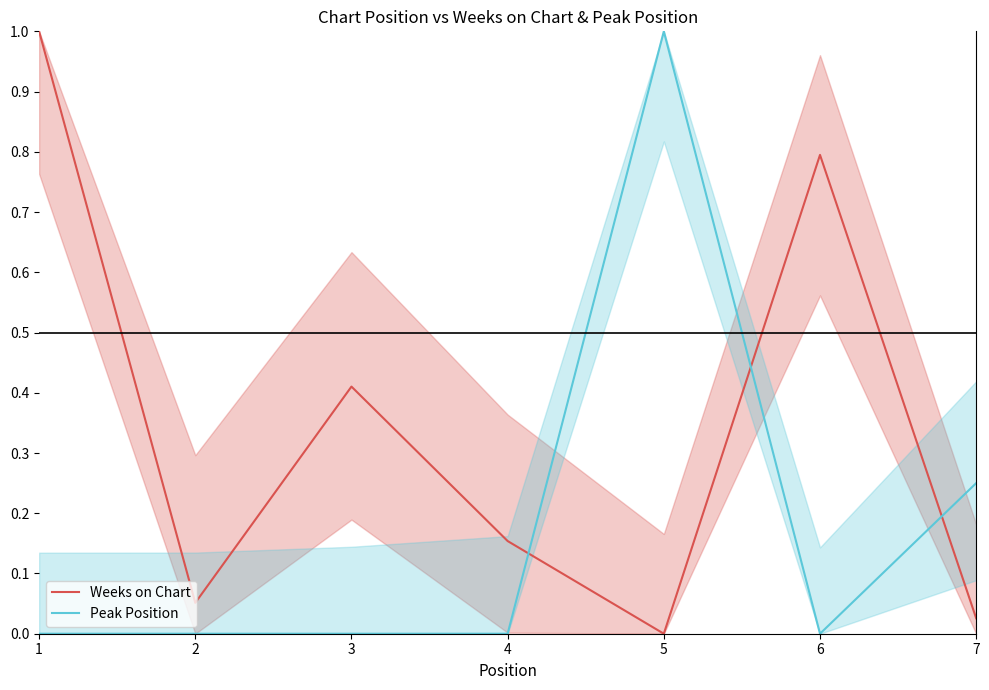

Is the value of Peak Position at 3 greater than the value of Weeks on Chart at 5?

No